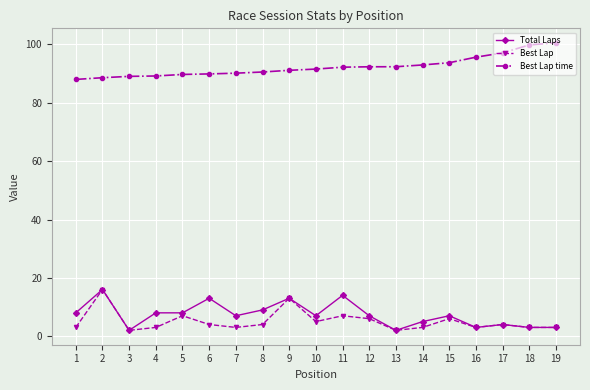

What is the difference between the second highest and minimum values in the Best Lap series?

11.0